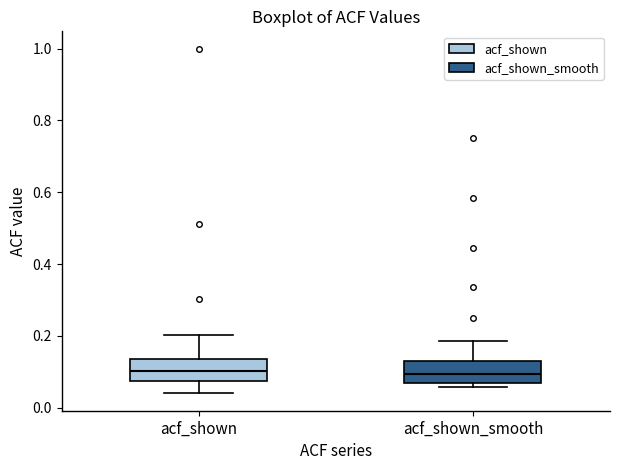

Reading left to right, read every box against the y-axis: the position of its median line, the range the box covers, and the ends of its whiskers. The values are not printed on the chart, so give them approximately, as read against the axis.

acf_shown: median 0.10, box 0.08 to 0.14, whiskers 0.04 to 0.20
acf_shown_smooth: median 0.10, box 0.06 to 0.12, whiskers 0.06 (just below the box's lower edge) to 0.18